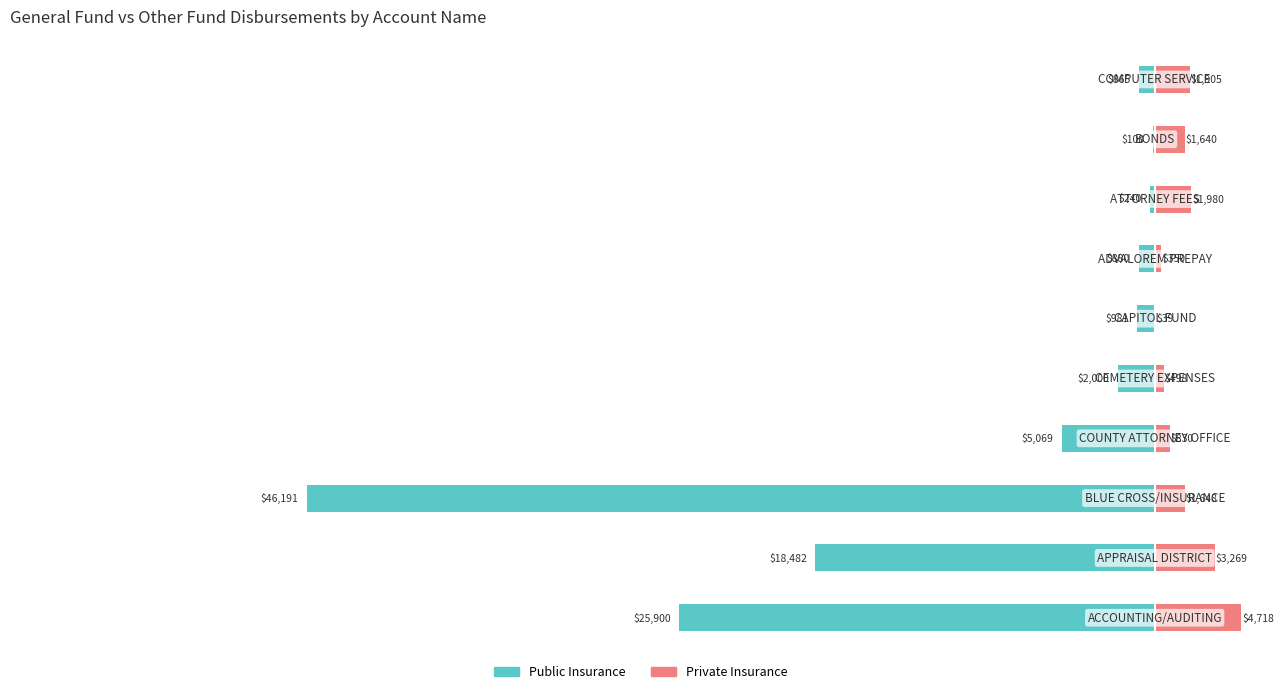

What are all the series names shown in the legend?

Public Insurance, Private Insurance